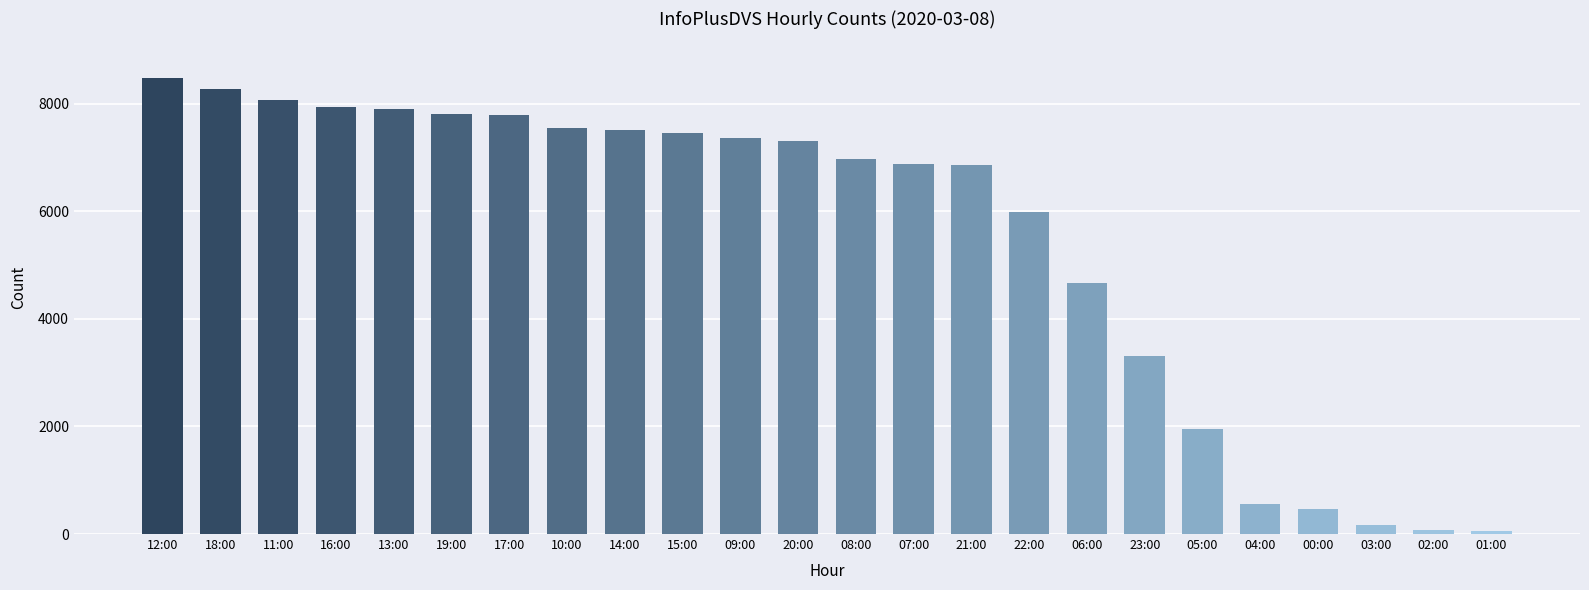

What is the sum of all values?

131426